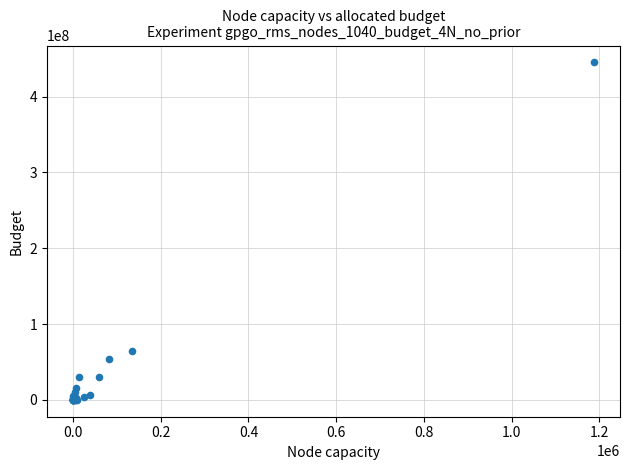

What Y value in the scatter plot is closest to 222615085?

64067999